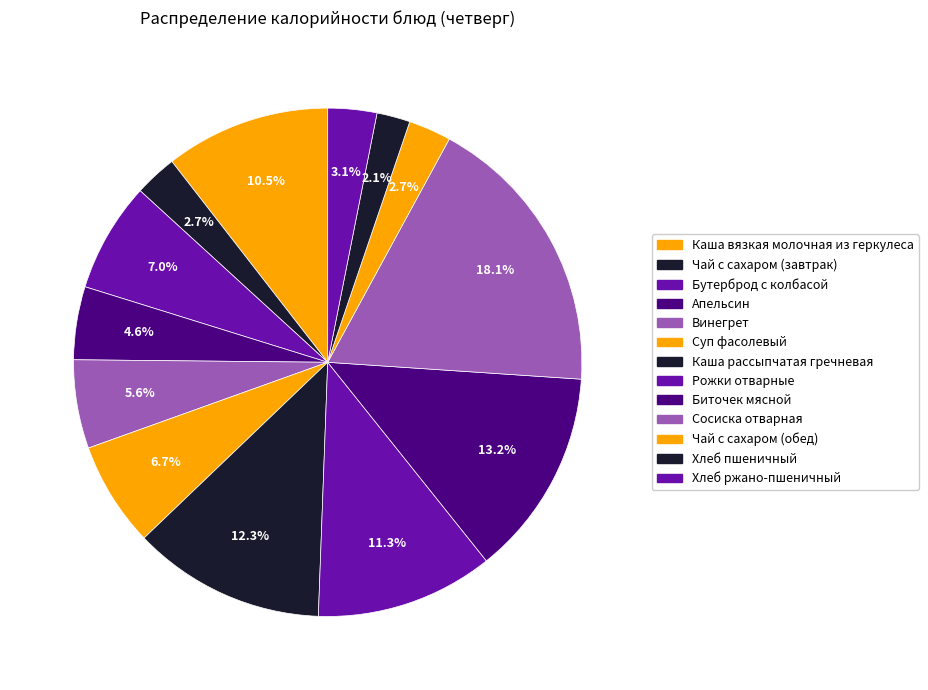

How many slices are in this pie chart?

13